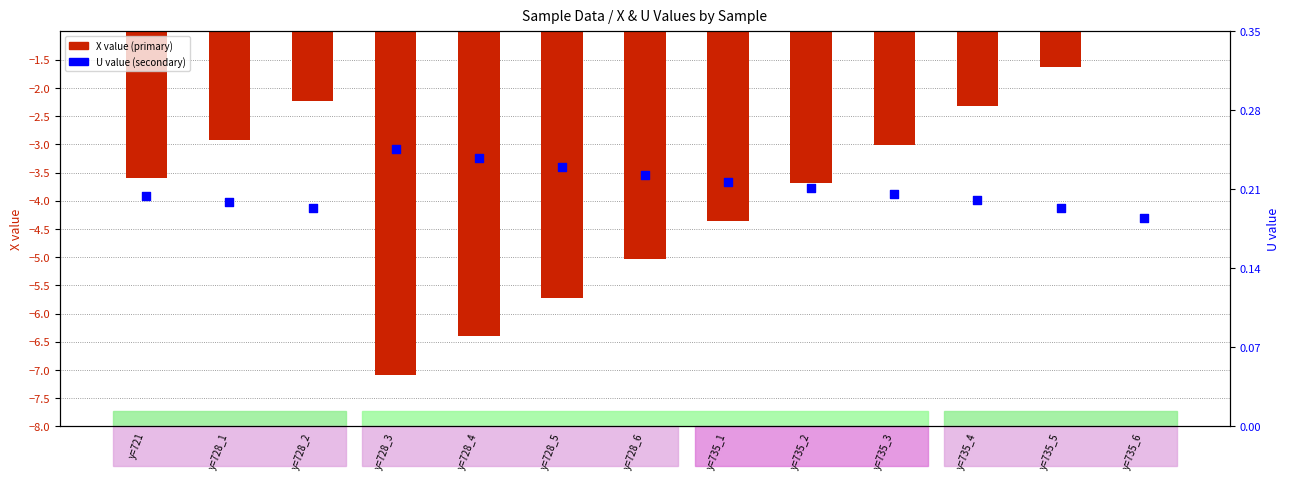

Is the value of X value (primary) at y=728_1 greater than the value of U value (secondary) at y=735_6?

No